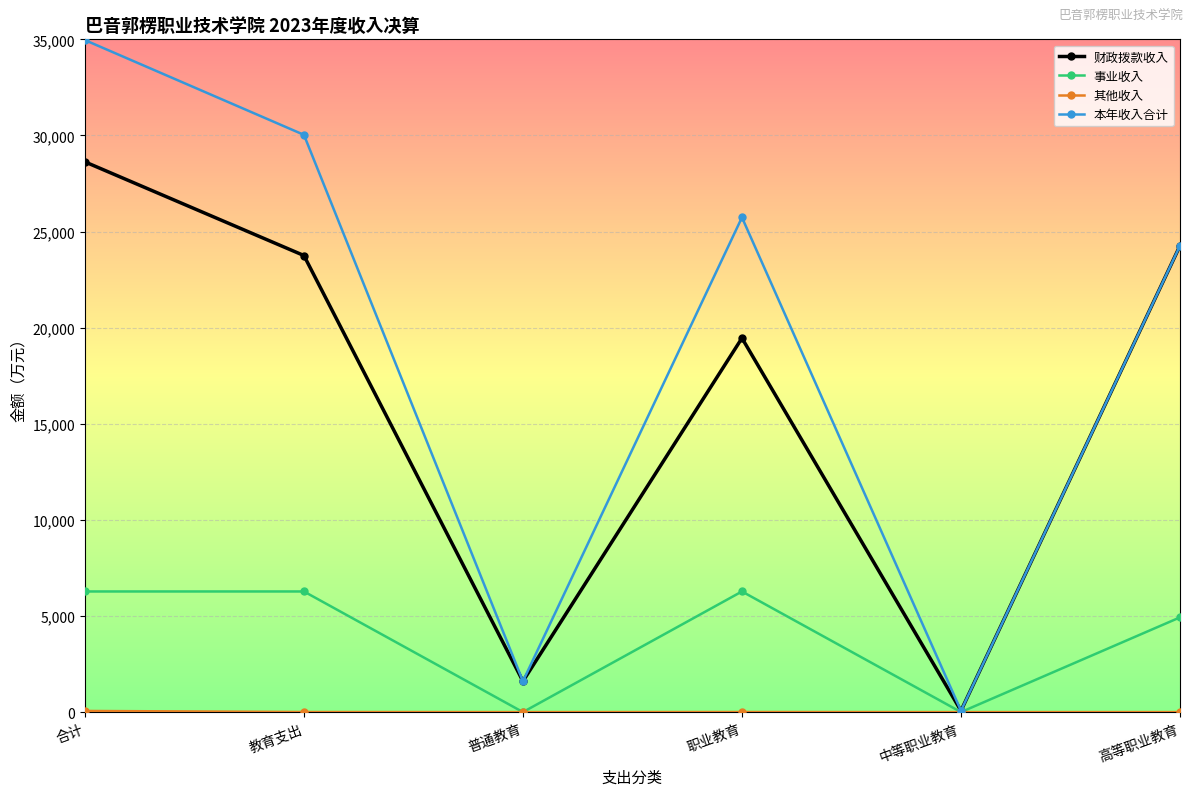

Where is the first local maximum for 本年收入合计?

职业教育